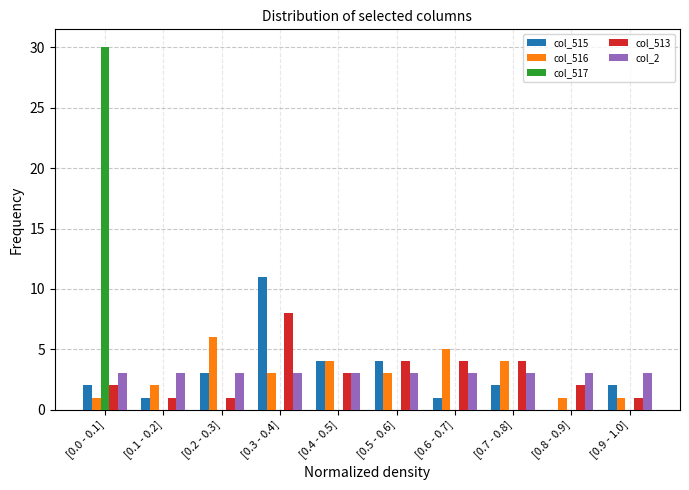

What is the sum of all col_515 values?

30